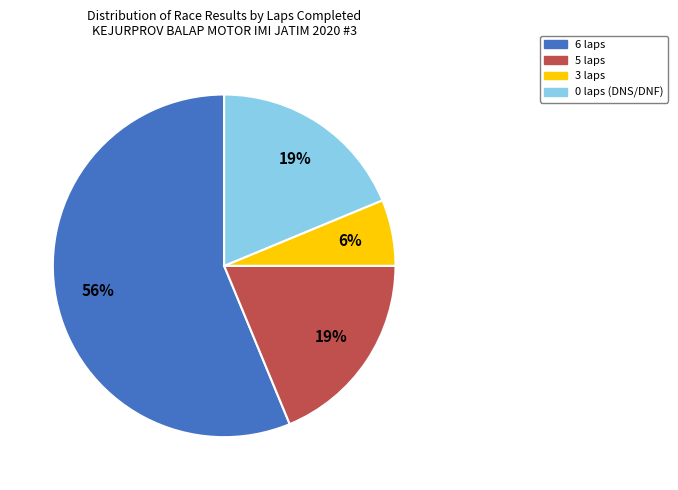

Does any single category account for the majority?

Yes